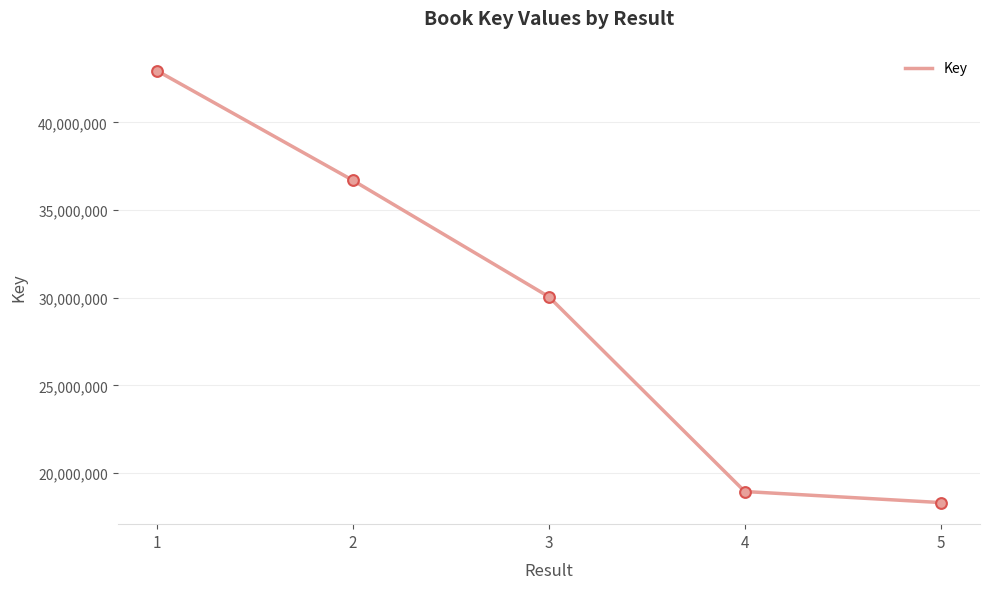

Which has a higher value, 5 or 4?

4